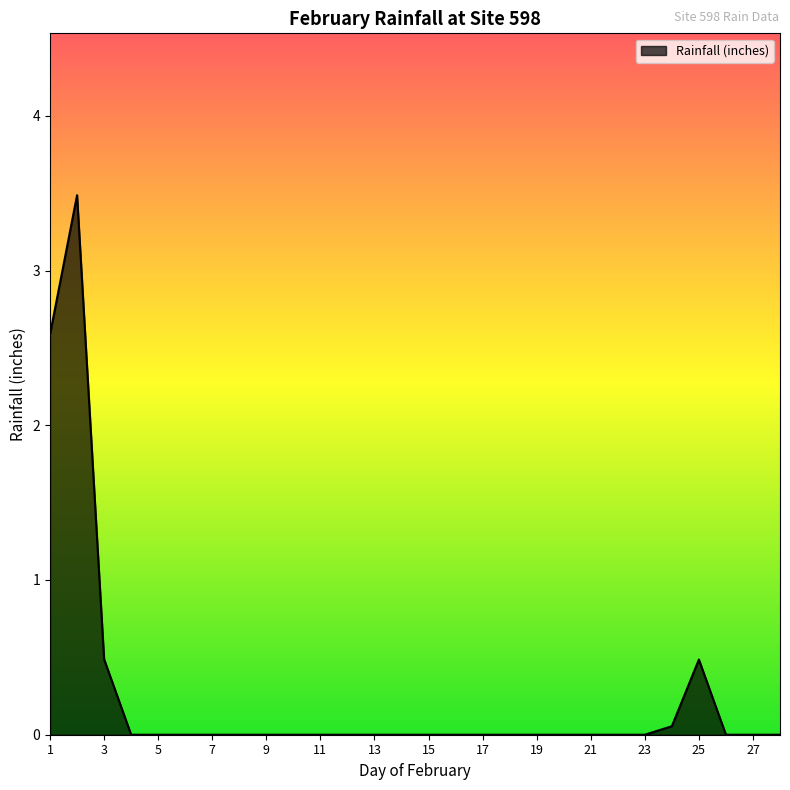

What is the maximum value shown in the chart?

3.5